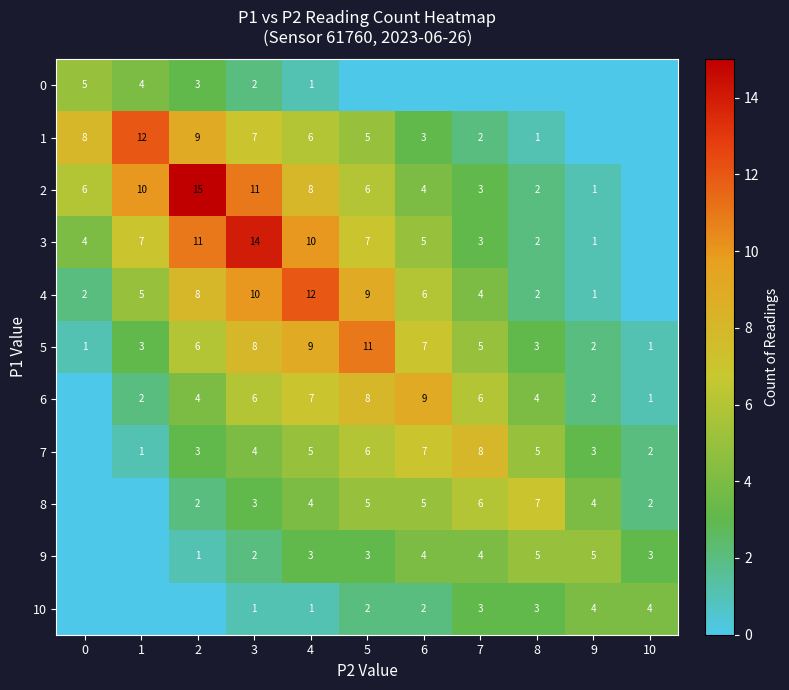

What is the sum of the 7 values at 7 and 10?

10